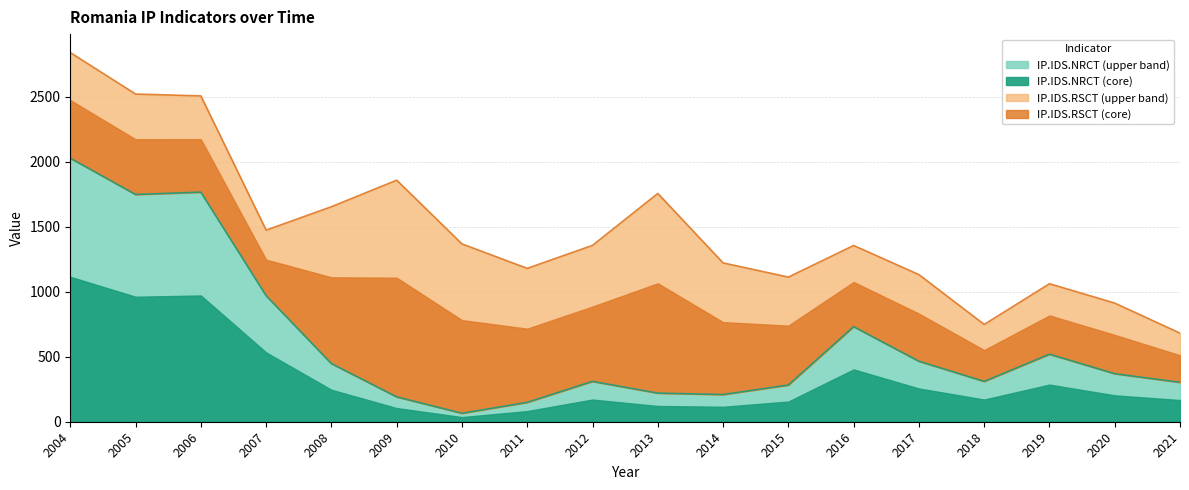

How many data points in IP.IDS.NRCT are less than 369?

9